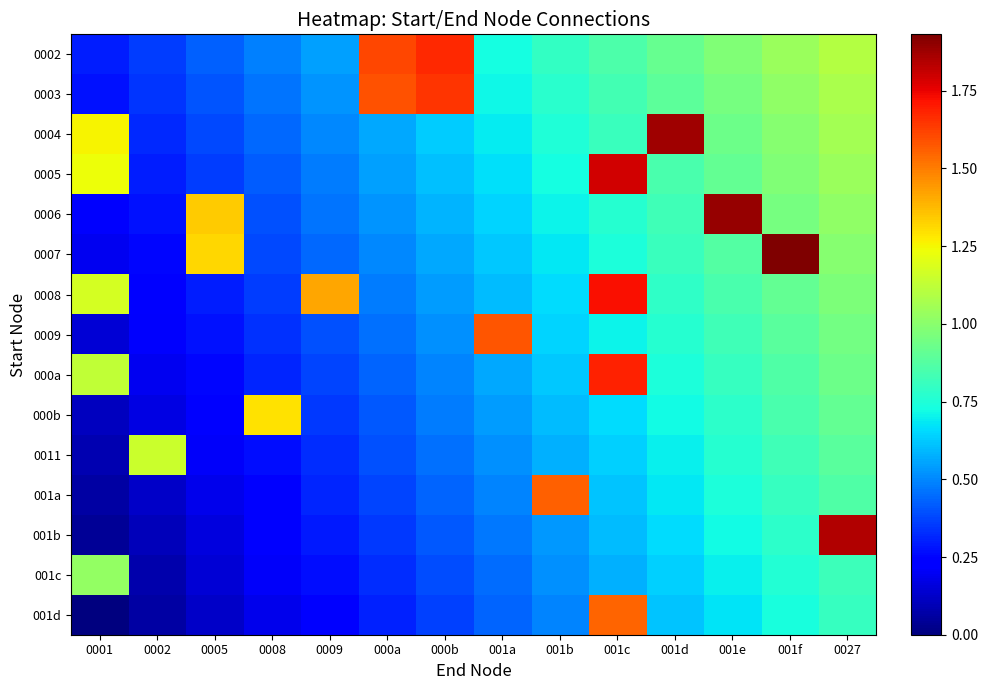

Reading left to right, what are all the values shown in this chart?

0002: 0001=0.3	0002=0.4	0005=0.4	0008=0.5	0009=0.5	000a=1.6	000b=1.7	001a=0.7	001b=0.8	001c=0.9	001d=0.9	001e=1.0	001f=1.0	0027=1.1
0003: 0001=0.3	0002=0.3	0005=0.4	0008=0.5	0009=0.5	000a=1.6	000b=1.6	001a=0.7	001b=0.8	001c=0.8	001d=0.9	001e=1.0	001f=1.0	0027=1.1
0004: 0001=1.3	0002=0.3	0005=0.4	0008=0.4	0009=0.5	000a=0.6	000b=0.6	001a=0.7	001b=0.7	001c=0.8	001d=1.9	001e=0.9	001f=1.0	0027=1.1
0005: 0001=1.2	0002=0.3	0005=0.4	0008=0.4	0009=0.5	000a=0.5	000b=0.6	001a=0.7	001b=0.7	001c=1.8	001d=0.9	001e=0.9	001f=1.0	0027=1.0
0006: 0001=0.2	0002=0.3	0005=1.3	0008=0.4	0009=0.5	000a=0.5	000b=0.6	001a=0.6	001b=0.7	001c=0.8	001d=0.8	001e=1.9	001f=1.0	0027=1.0
0007: 0001=0.2	0002=0.3	0005=1.3	0008=0.4	0009=0.4	000a=0.5	000b=0.6	001a=0.6	001b=0.7	001c=0.7	001d=0.8	001e=0.9	001f=1.9	0027=1.0
0008: 0001=1.2	0002=0.2	0005=0.3	0008=0.4	0009=1.4	000a=0.5	000b=0.5	001a=0.6	001b=0.7	001c=1.7	001d=0.8	001e=0.8	001f=0.9	0027=1.0
0009: 0001=0.1	0002=0.2	0005=0.3	0008=0.3	0009=0.4	000a=0.5	000b=0.5	001a=1.6	001b=0.6	001c=0.7	001d=0.8	001e=0.8	001f=0.9	0027=1.0
000a: 0001=1.1	0002=0.2	0005=0.3	0008=0.3	0009=0.4	000a=0.4	000b=0.5	001a=0.6	001b=0.6	001c=1.7	001d=0.7	001e=0.8	001f=0.9	0027=0.9
000b: 0001=0.1	0002=0.2	0005=0.2	0008=1.3	0009=0.4	000a=0.4	000b=0.5	001a=0.5	001b=0.6	001c=0.7	001d=0.7	001e=0.8	001f=0.8	0027=0.9
0011: 0001=0.1	0002=1.1	0005=0.2	0008=0.3	0009=0.3	000a=0.4	000b=0.5	001a=0.5	001b=0.6	001c=0.6	001d=0.7	001e=0.8	001f=0.8	0027=0.9
001a: 0001=0.1	0002=0.1	0005=0.2	0008=0.2	0009=0.3	000a=0.4	000b=0.4	001a=0.5	001b=1.6	001c=0.6	001d=0.7	001e=0.7	001f=0.8	0027=0.9
001b: 0001=0.0	0002=0.1	0005=0.2	0008=0.2	0009=0.3	000a=0.4	000b=0.4	001a=0.5	001b=0.5	001c=0.6	001d=0.7	001e=0.7	001f=0.8	0027=1.8
001c: 0001=1.0	0002=0.1	0005=0.1	0008=0.2	0009=0.3	000a=0.3	000b=0.4	001a=0.5	001b=0.5	001c=0.6	001d=0.6	001e=0.7	001f=0.8	0027=0.8
001d: 0001=0.0	0002=0.1	0005=0.1	0008=0.2	0009=0.2	000a=0.3	000b=0.4	001a=0.4	001b=0.5	001c=1.6	001d=0.6	001e=0.7	001f=0.7	0027=0.8